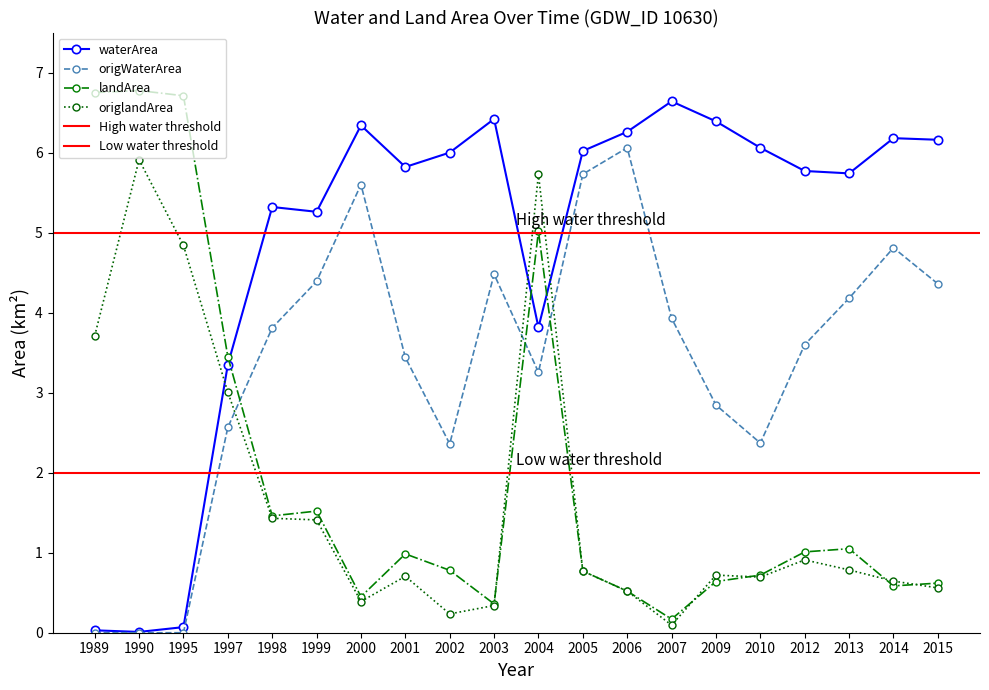

After their last crossing, which series has the higher values: origlandArea or waterArea?

waterArea